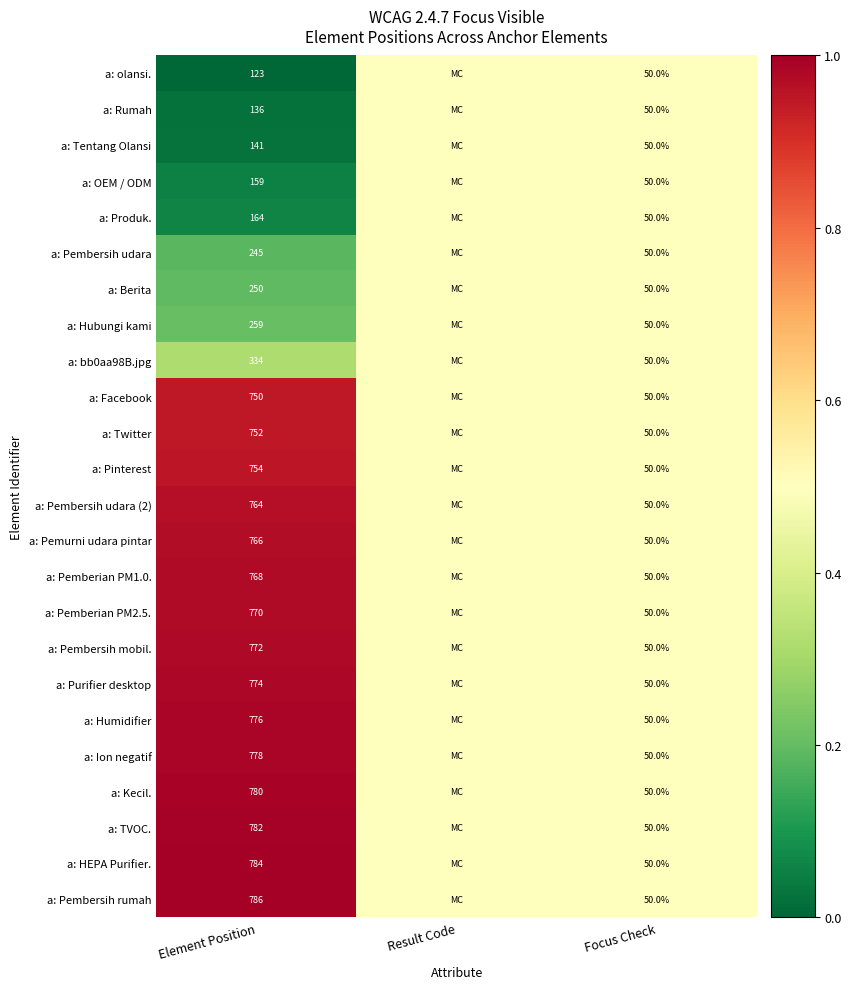

Is it true that a: Facebook equals 1.3 at Element Position?

False